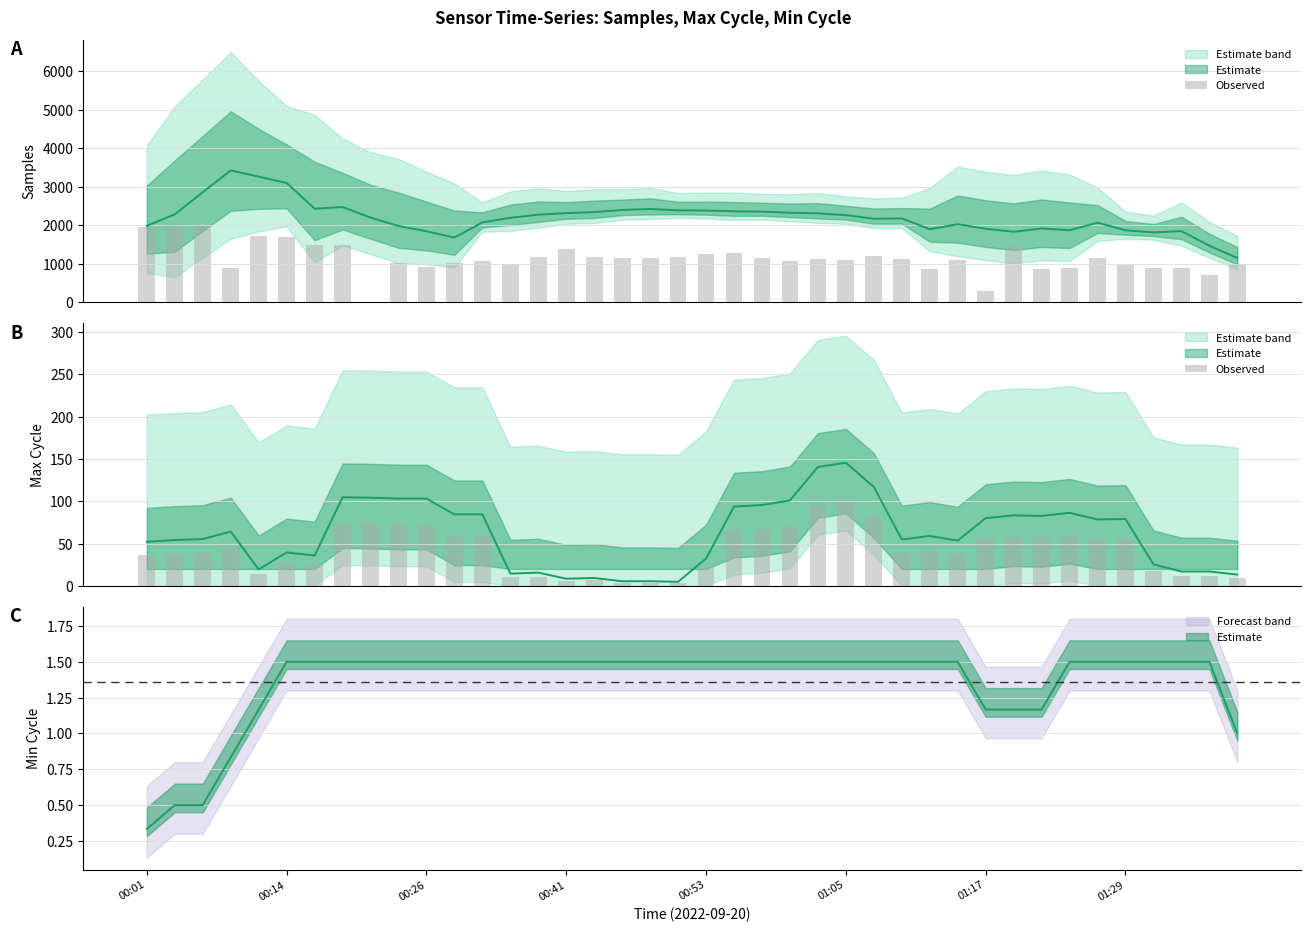

True or false: the data shows 4.2 at 16.

False